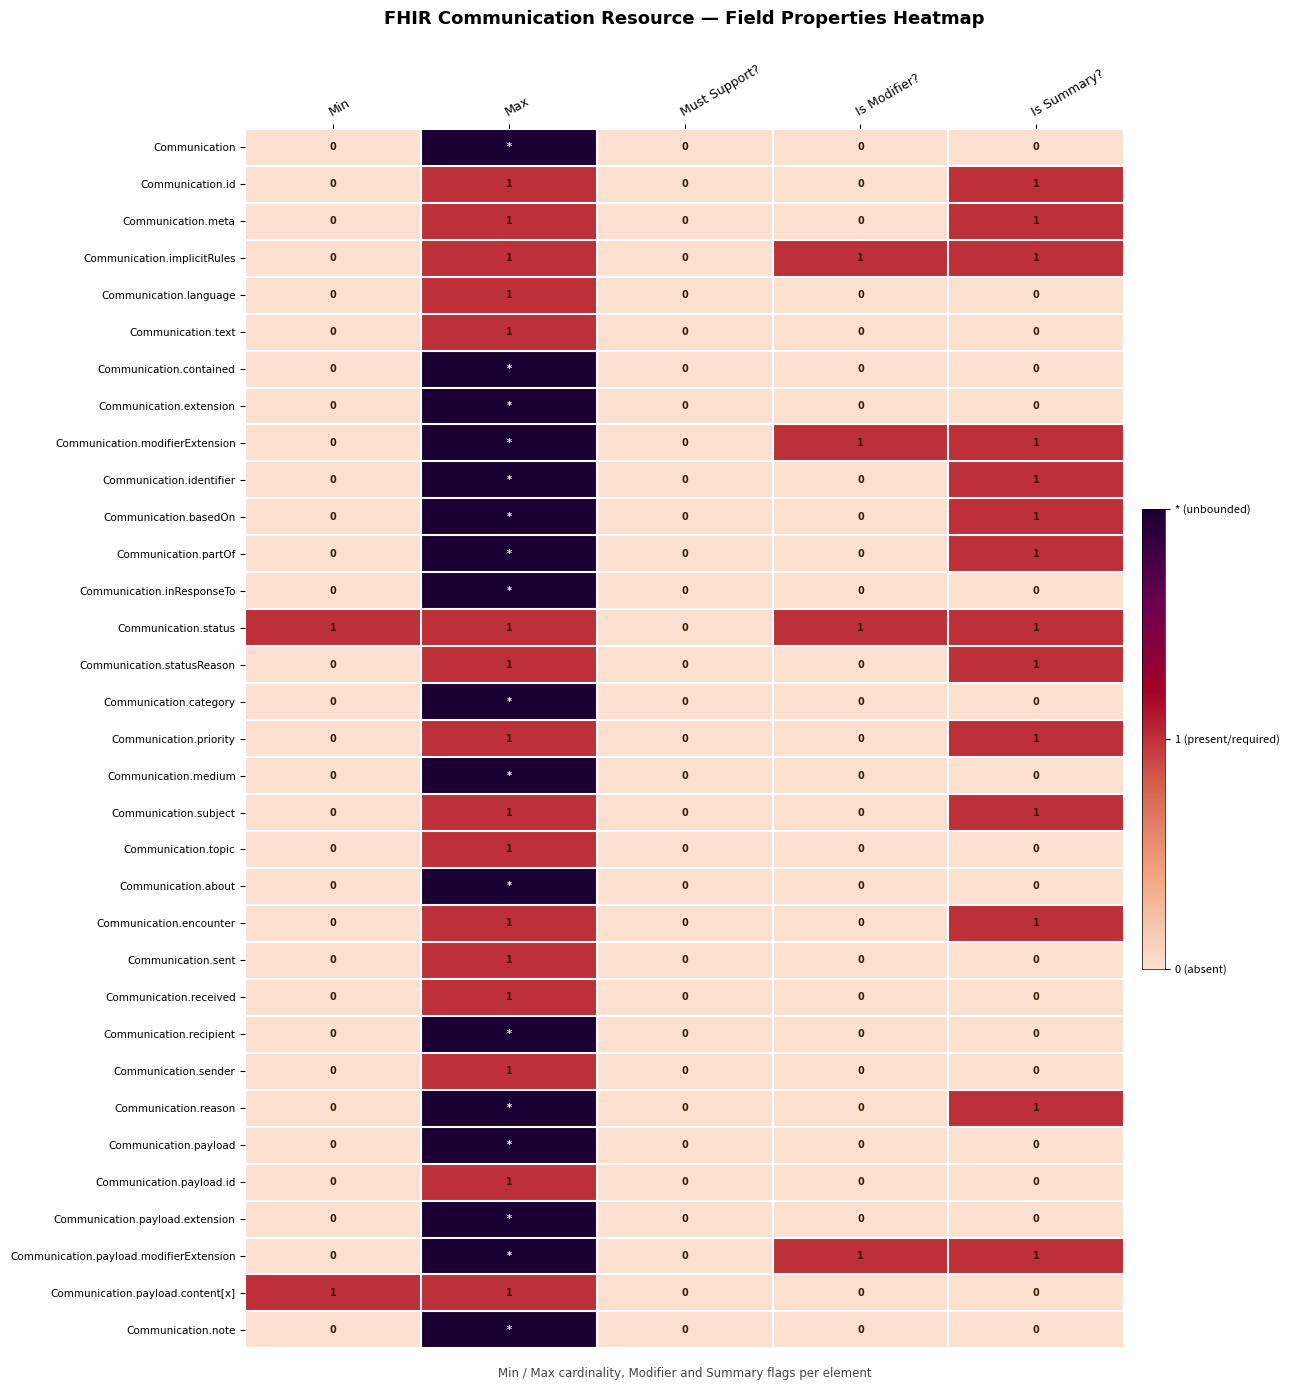

How many Communication.sent values are between 0 and 1?

5